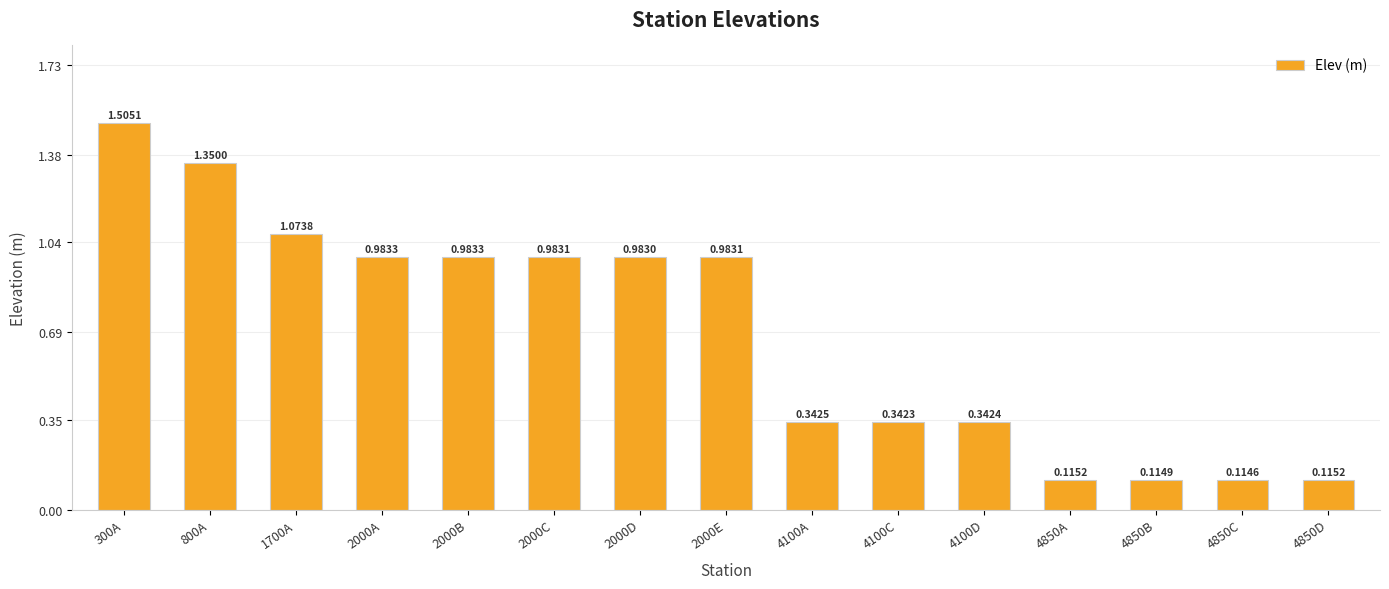

The value at 4100A is 0.1. True or false?

False